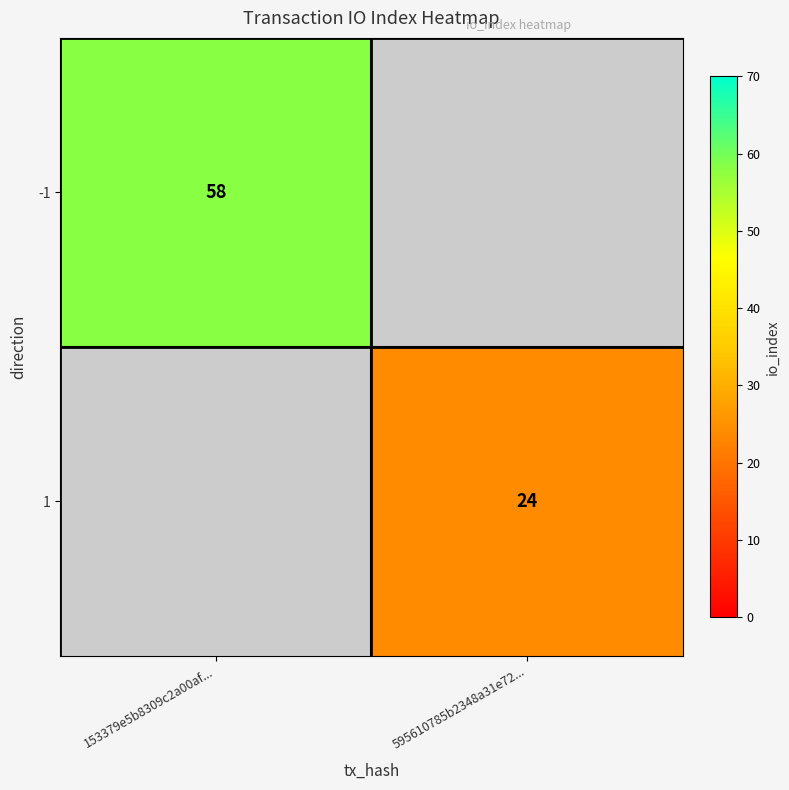

True or false: -1 has a value of 85.8 at 153379e5b8309c2a00af....

False